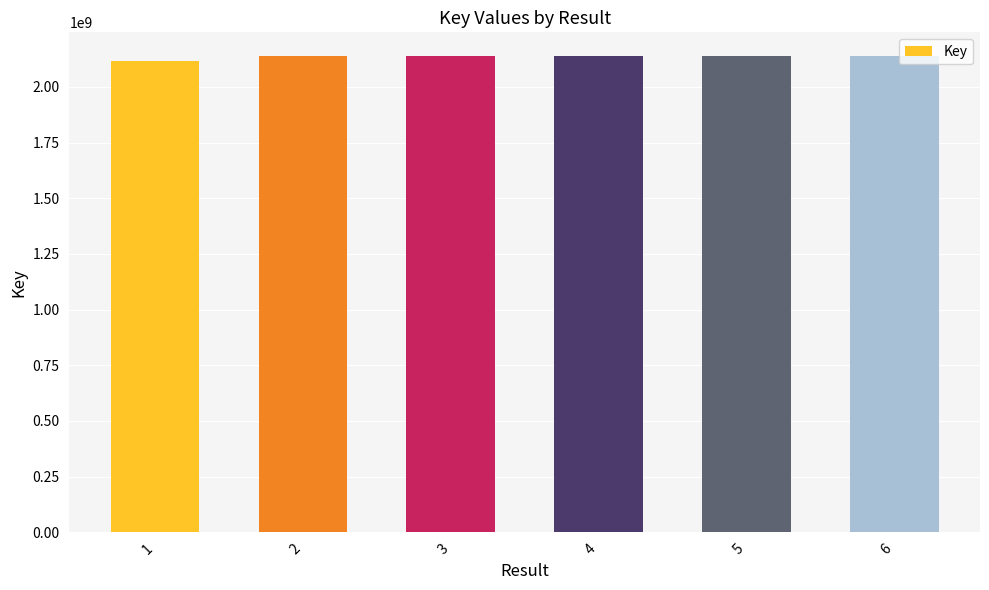

What is the difference between the maximum and minimum values?

19769974